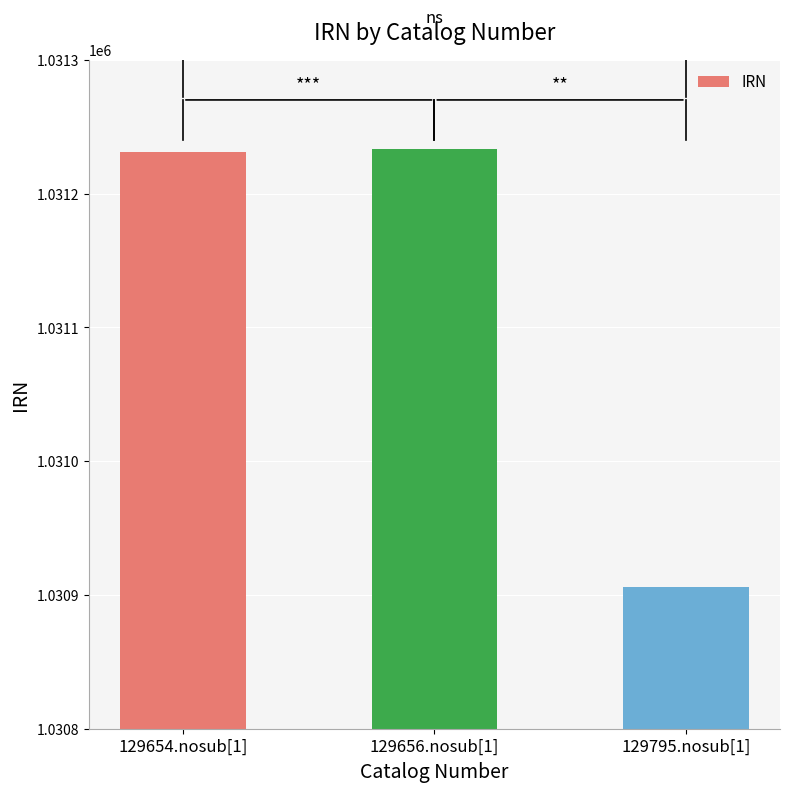

Approximately how many times larger is the value at 129795.nosub[1] compared to 129656.nosub[1]?

1.0